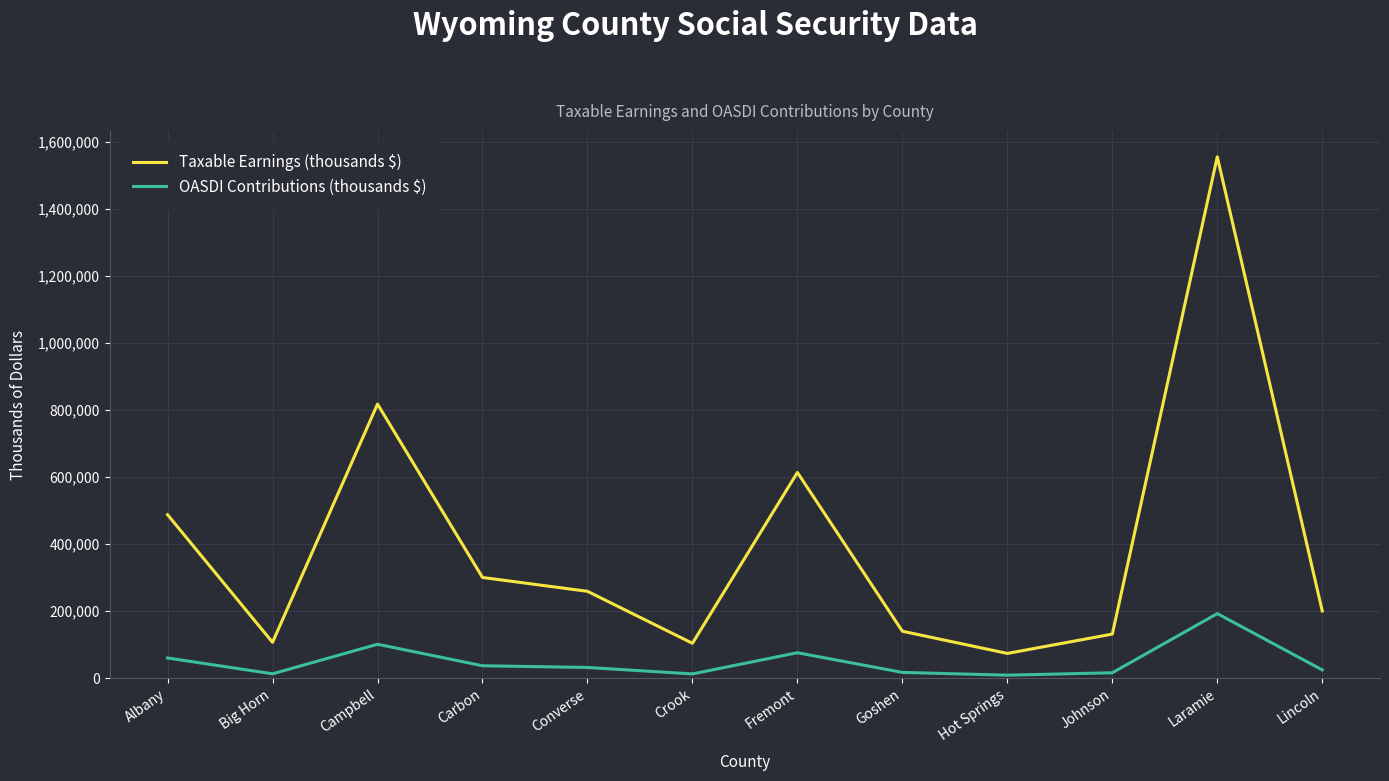

The value of Taxable Earnings (thousands $) at Albany is 487508. True or false?

True